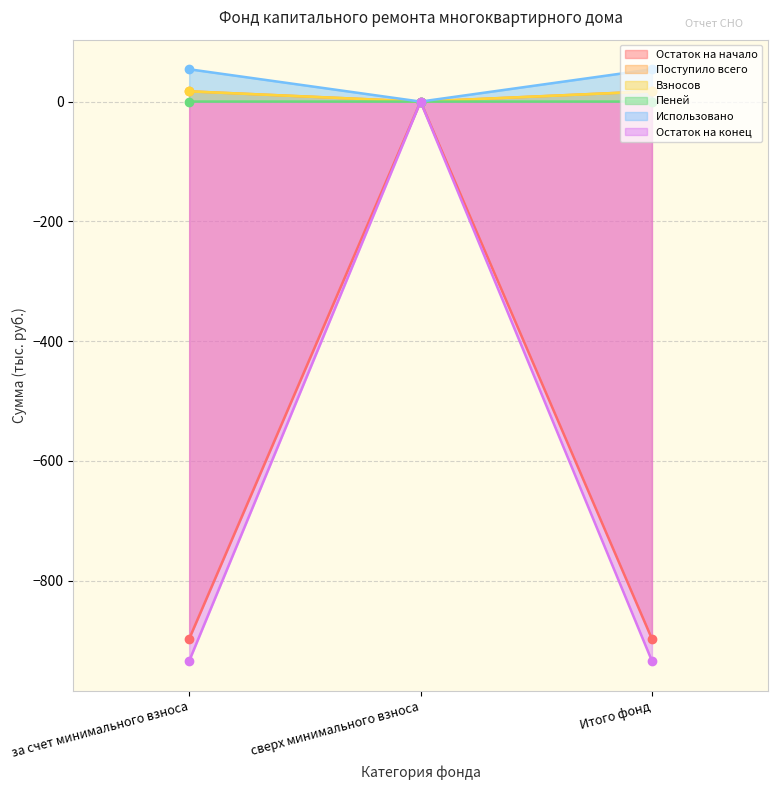

At which label is Остаток на конец closest to -467?

сверх минимального взноса